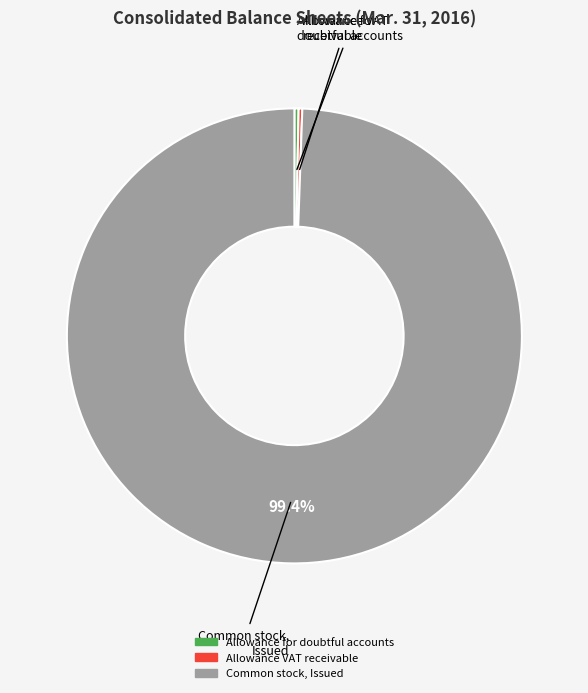

Which slice represents more than half of the pie?

Common stock, Issued